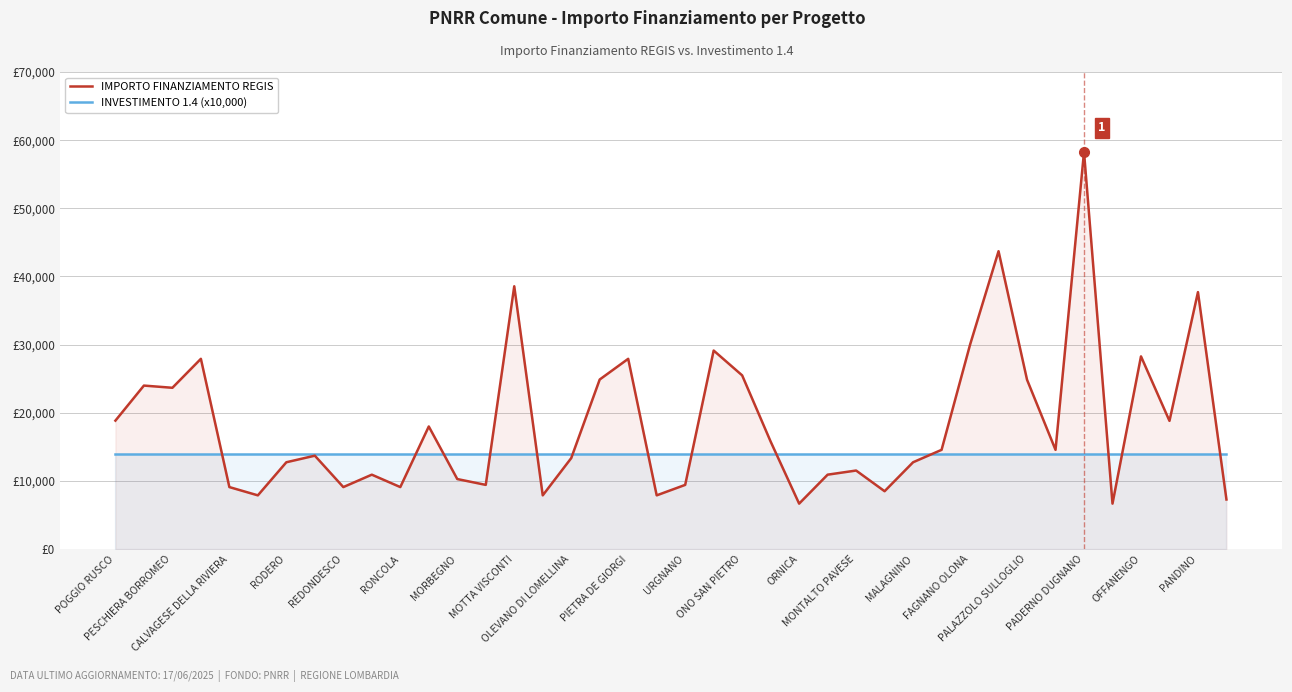

Does the chart display data point markers on the line(s)?

No